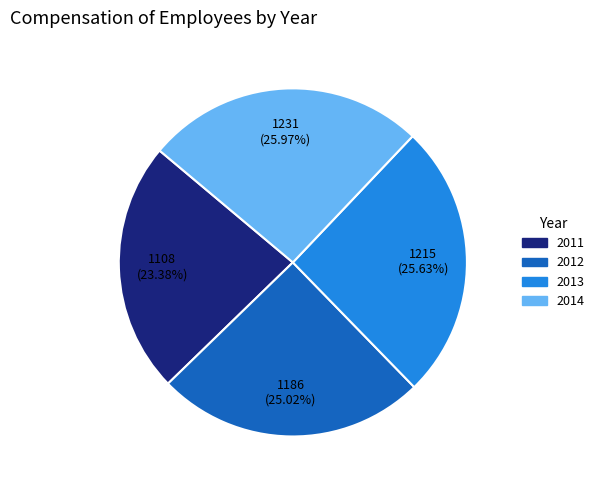

Which has a higher value, 2014 or 2012?

2014